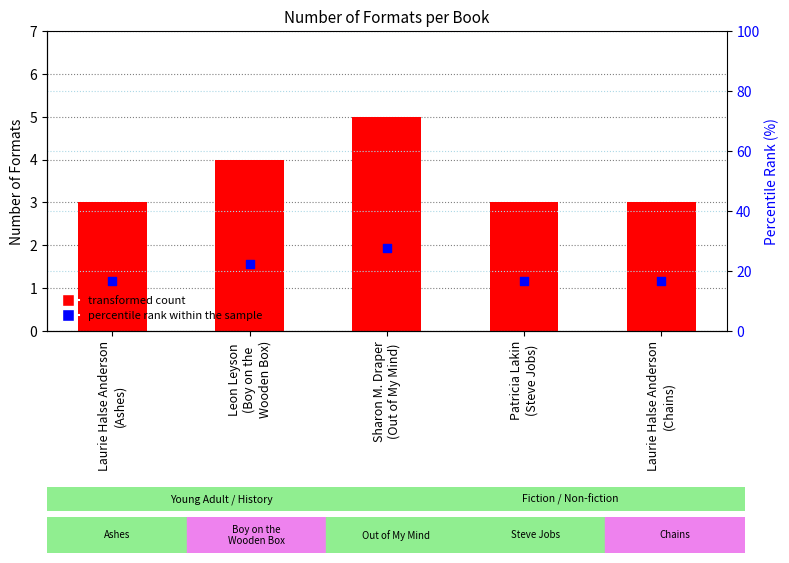

What is the total value across all series at Laurie Halse Anderson
(Ashes)?

19.7